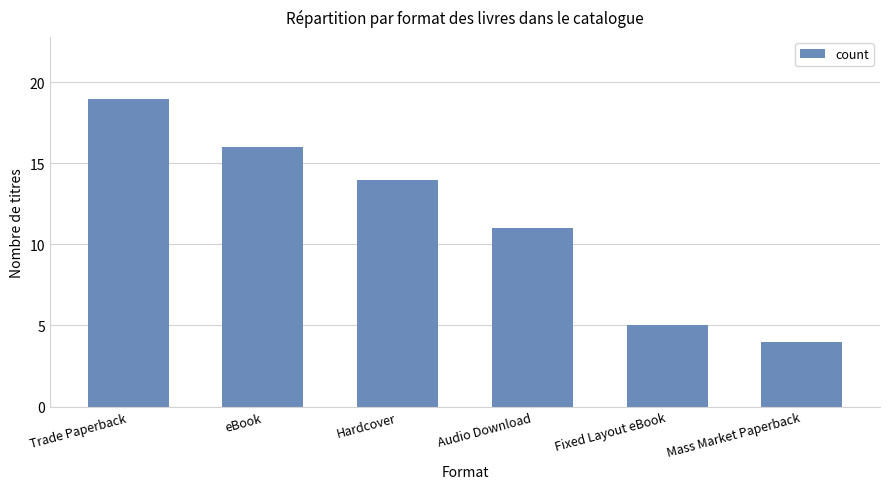

At which category does the chart reach its minimum across all series?

Mass Market Paperback